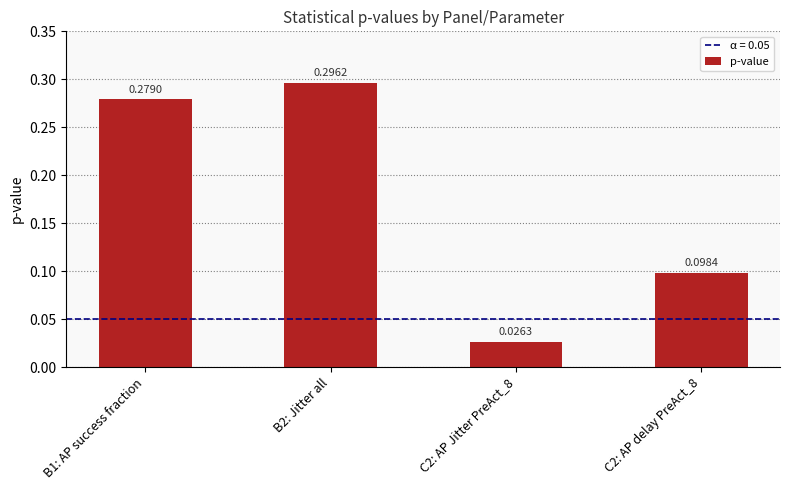

What is the change in value from B2: Jitter all to C2: AP Jitter PreAct_8?

-0.3